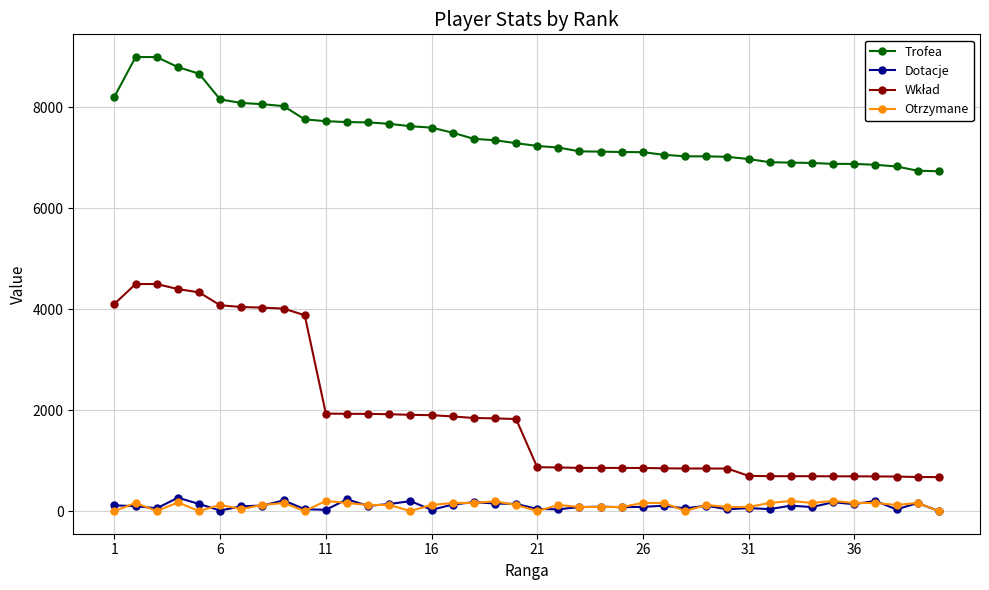

True or false: Trofea and Dotacje cross at least once.

False